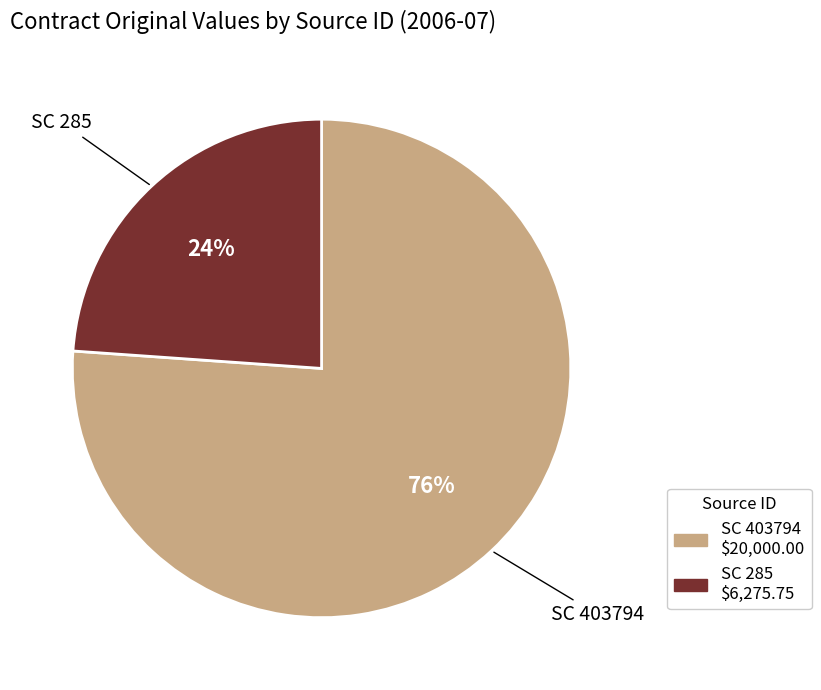

To the nearest percent, what is the difference between the largest and smallest slice percentages?

52%